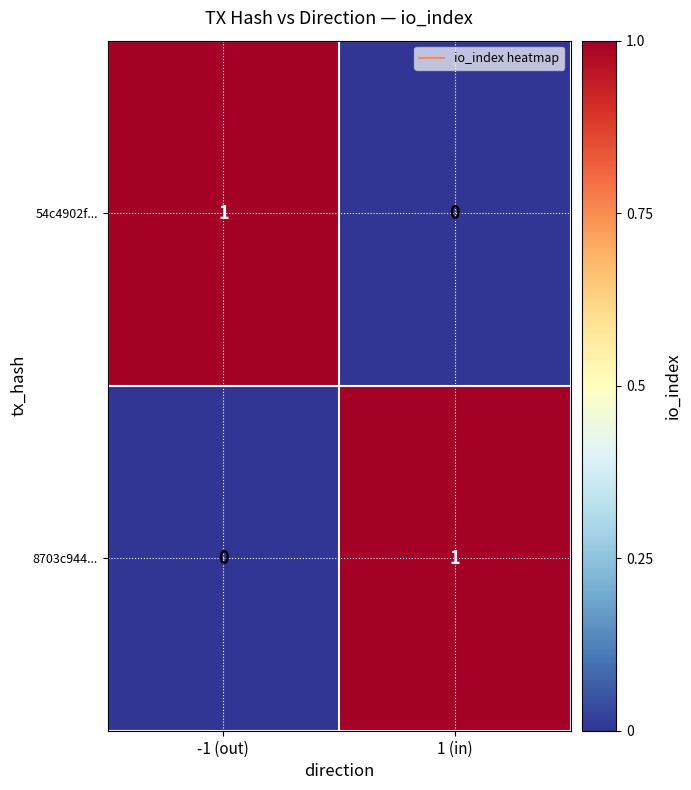

Is it true that 54c4902f... equals 2 at -1 (out)?

False